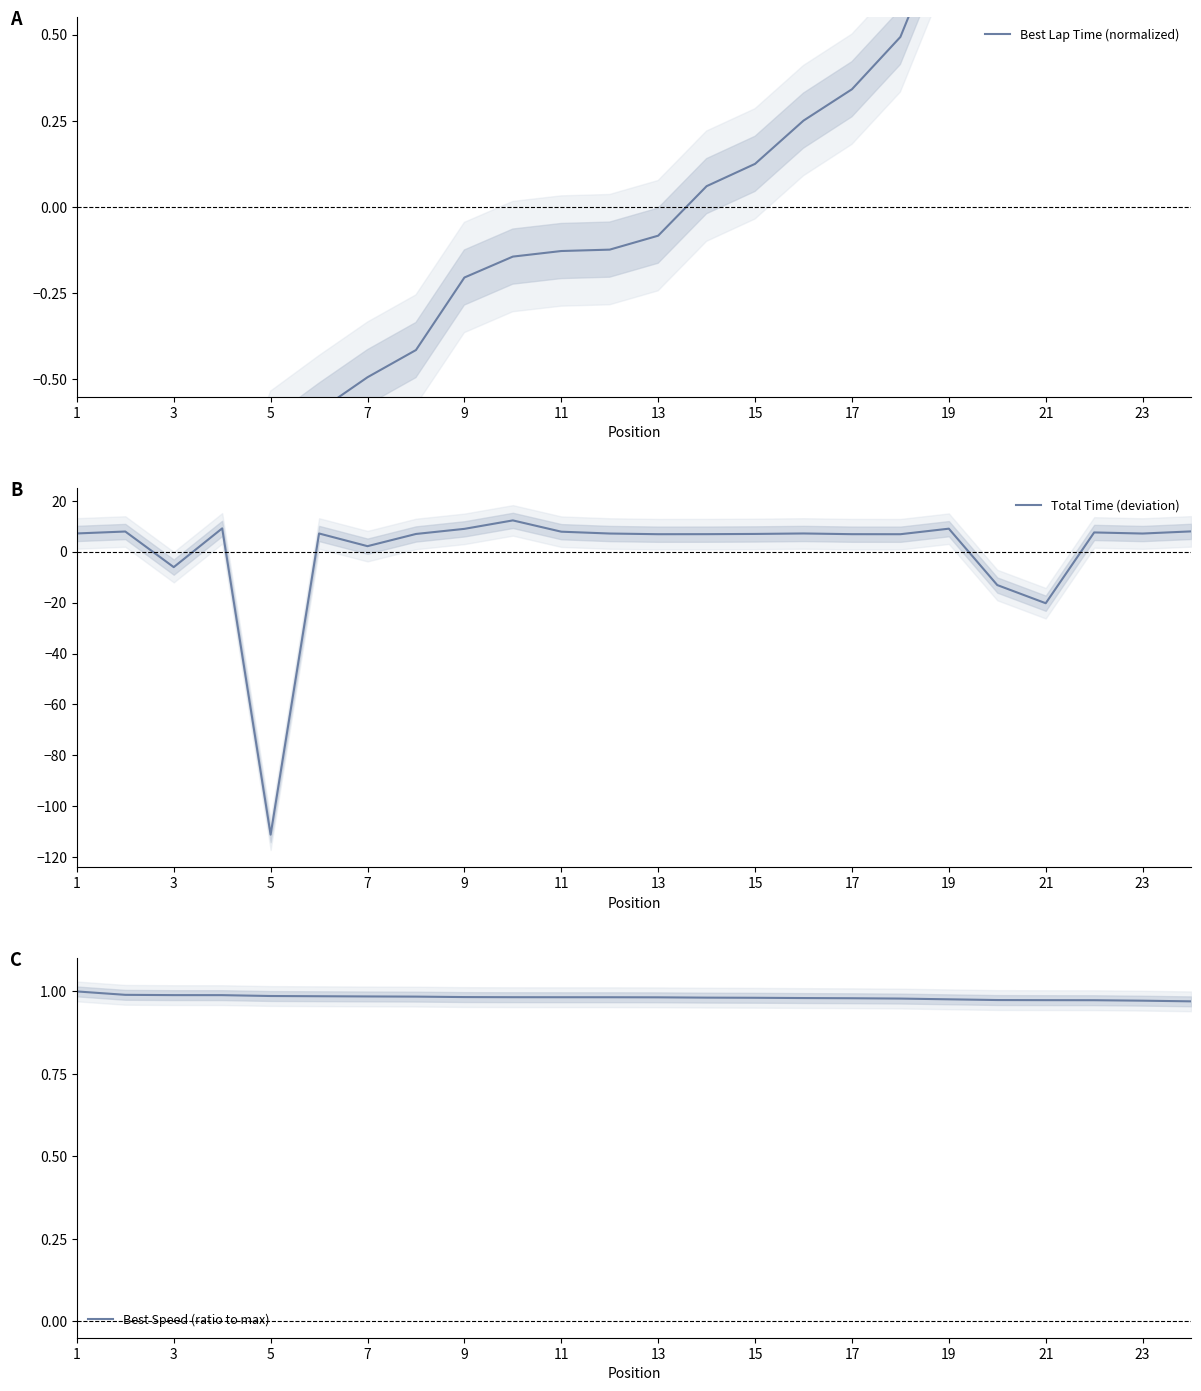

The value of Best Speed (ratio to max) at 15 is 0.6. True or false?

False